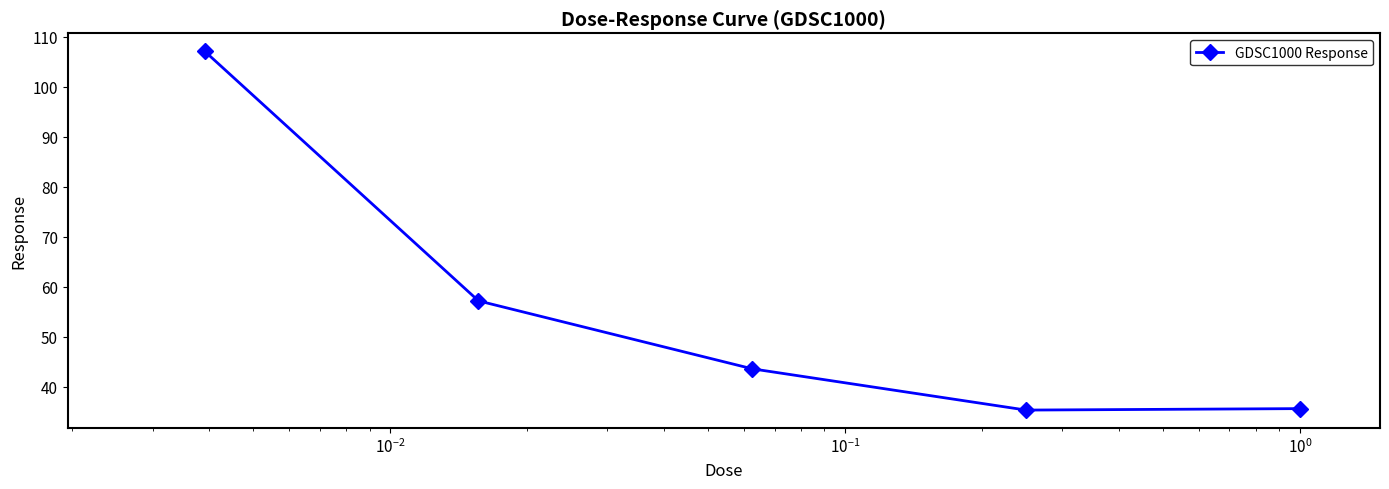

What is the greatest value displayed?

107.1